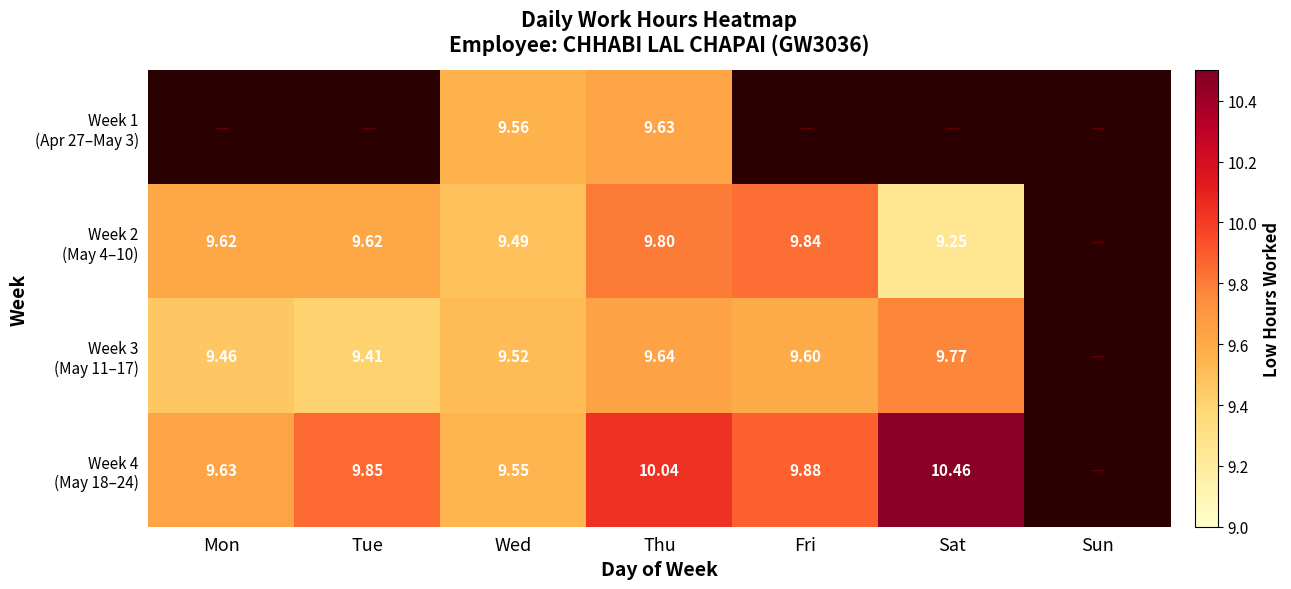

What is the minimum value shown in the chart?

9.2